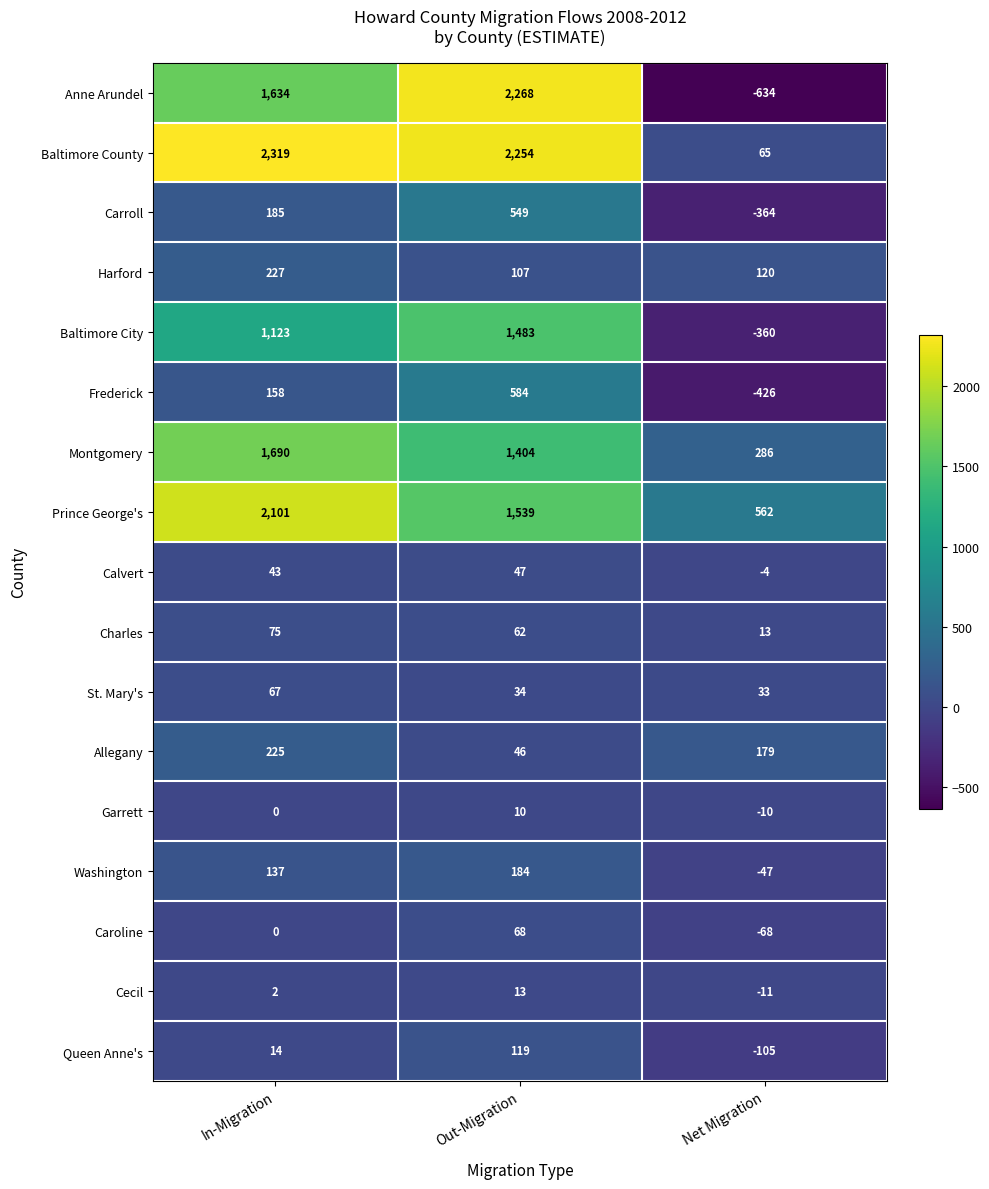

What is the sum of all Queen Anne's values?

28